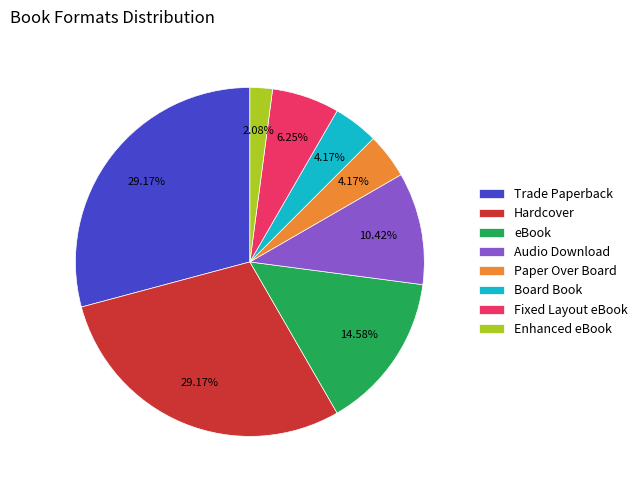

Which has a higher value, Paper Over Board or Audio Download?

Audio Download